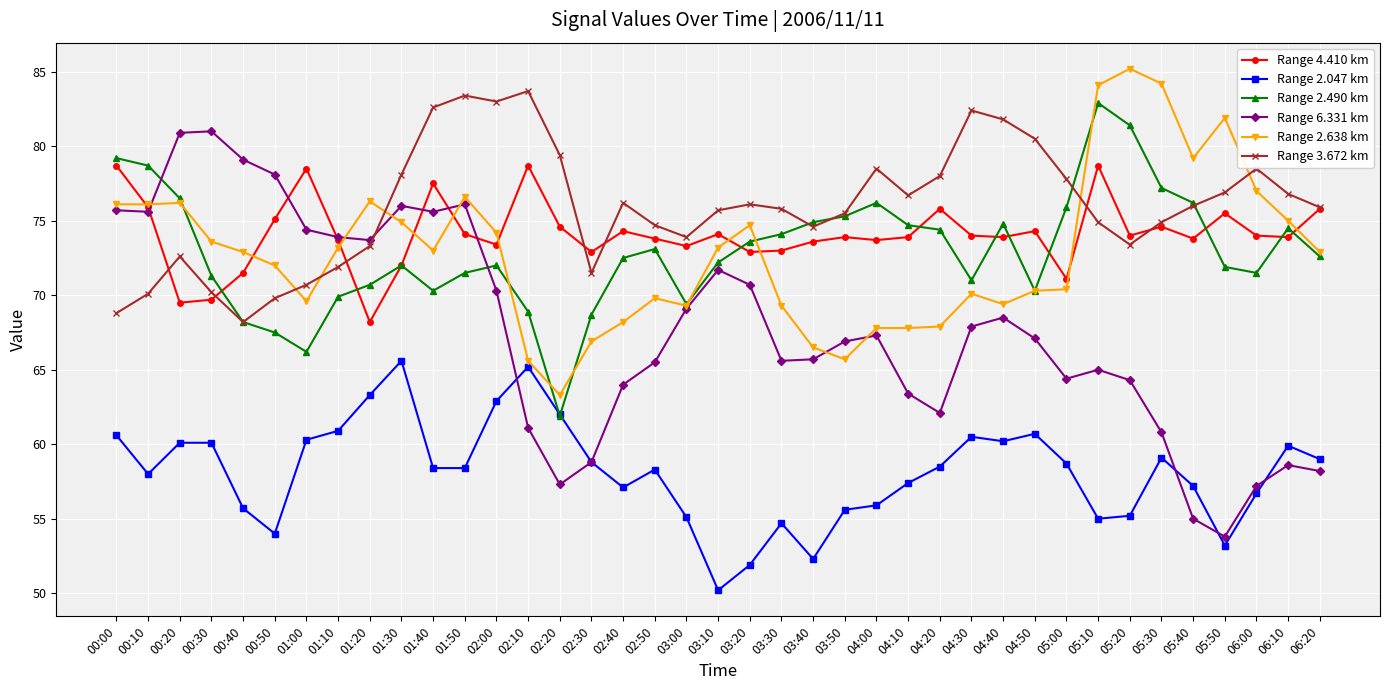

Count the number of categories in the chart.

39